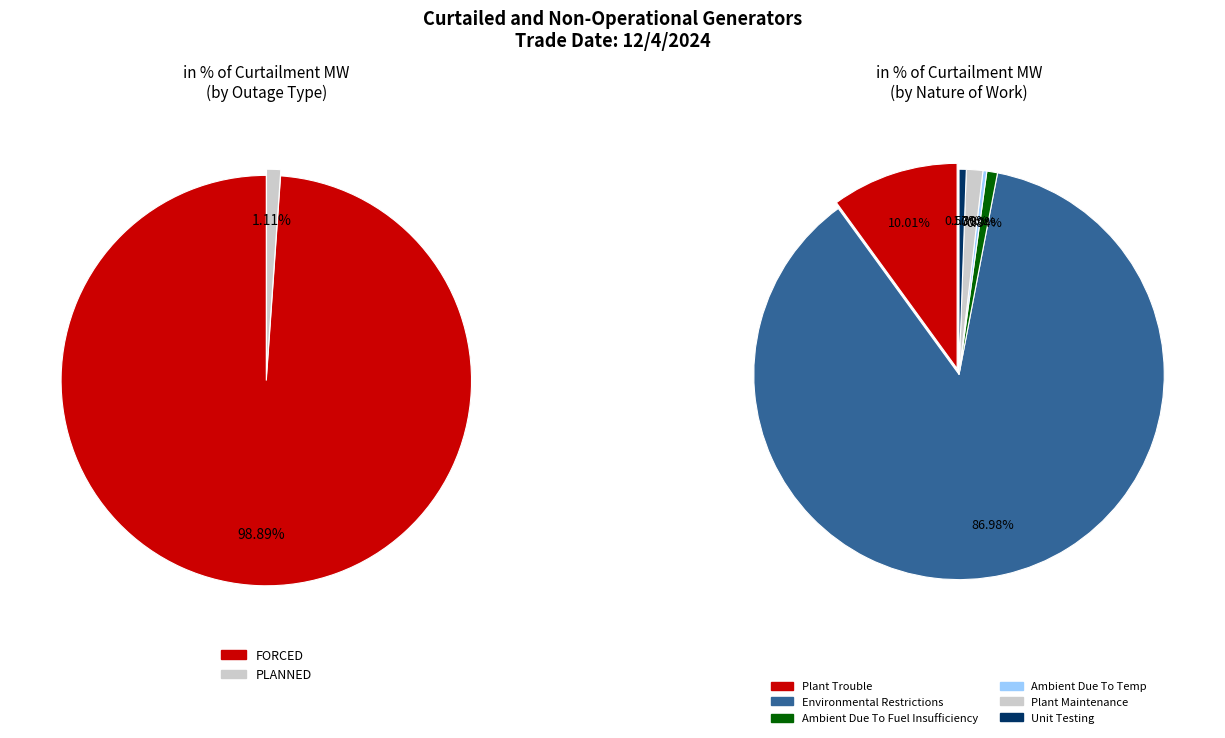

Rank the categories by value from lowest to highest.

AMBIENT_DUE_TO_TEMP, UNIT_TESTING, AMBIENT_DUE_TO_FUEL_INSUFFICIENCY, PLANNED, PLANT_MAINTENANCE, PLANT_TROUBLE, ENVIRONMENTAL_RESTRICTIONS, FORCED